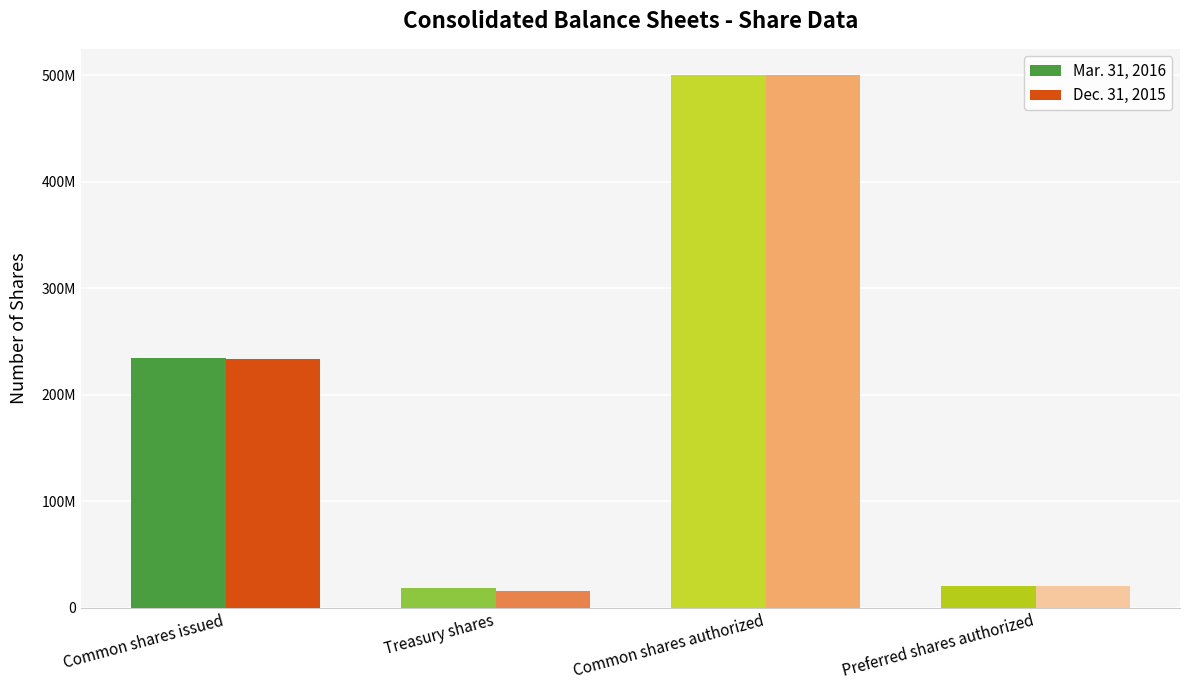

Reading left to right, what are all the values shown in this chart?

Mar. 31, 2016: 234544116	18697703	500000000	20000000
Dec. 31, 2015: 233905166	15911971	500000000	20000000